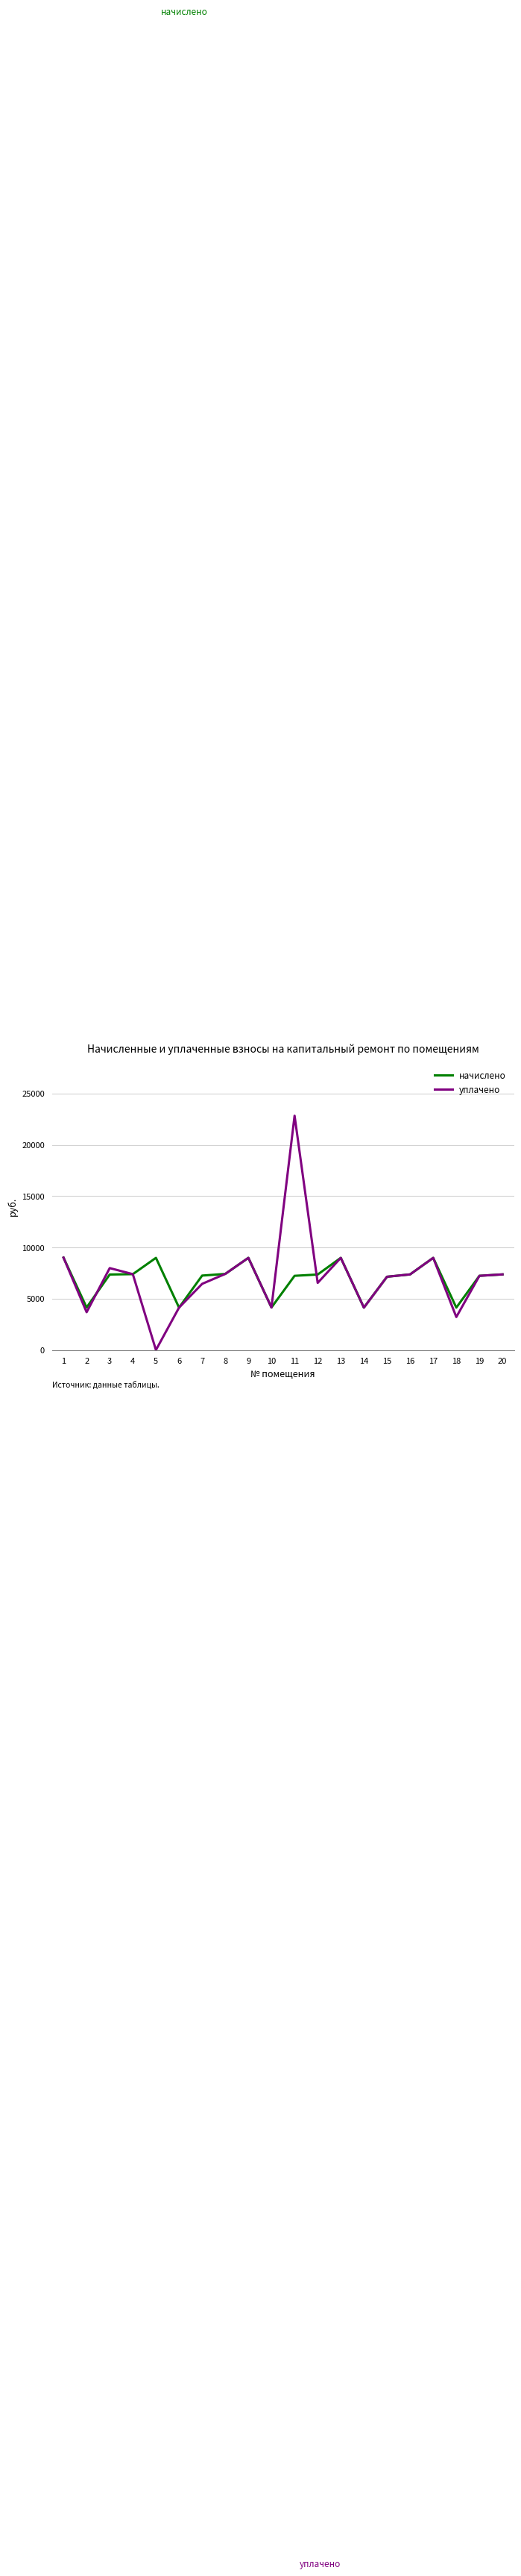

The value of уплачено at 12 is 6543.4. True or false?

True